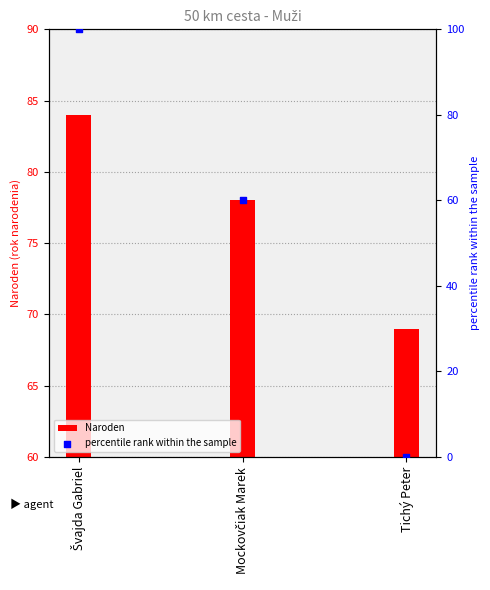

Which series has the largest Y range (max minus min)?

percentile rank within the sample